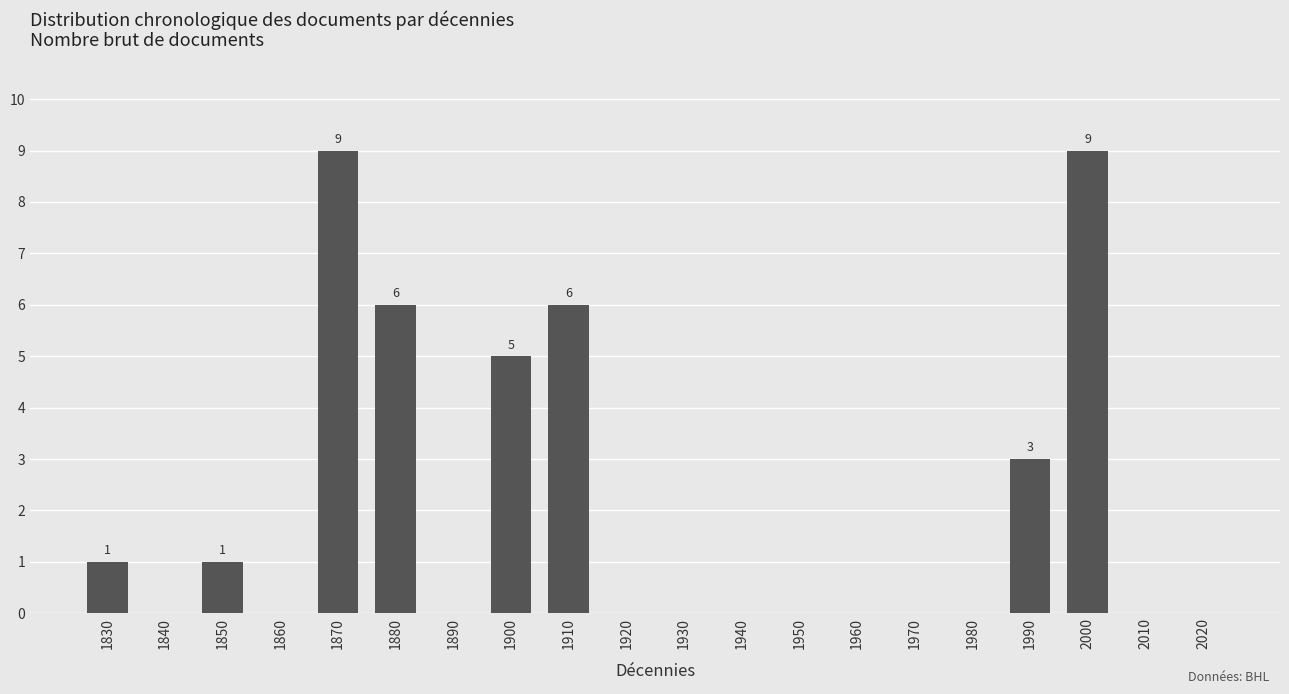

Reading left to right, list all the values displayed in this chart.

1830=1	1840=0	1850=1	1860=0	1870=9	1880=6	1890=0	1900=5	1910=6	1920=0	1930=0	1940=0	1950=0	1960=0	1970=0	1980=0	1990=3	2000=9	2010=0	2020=0